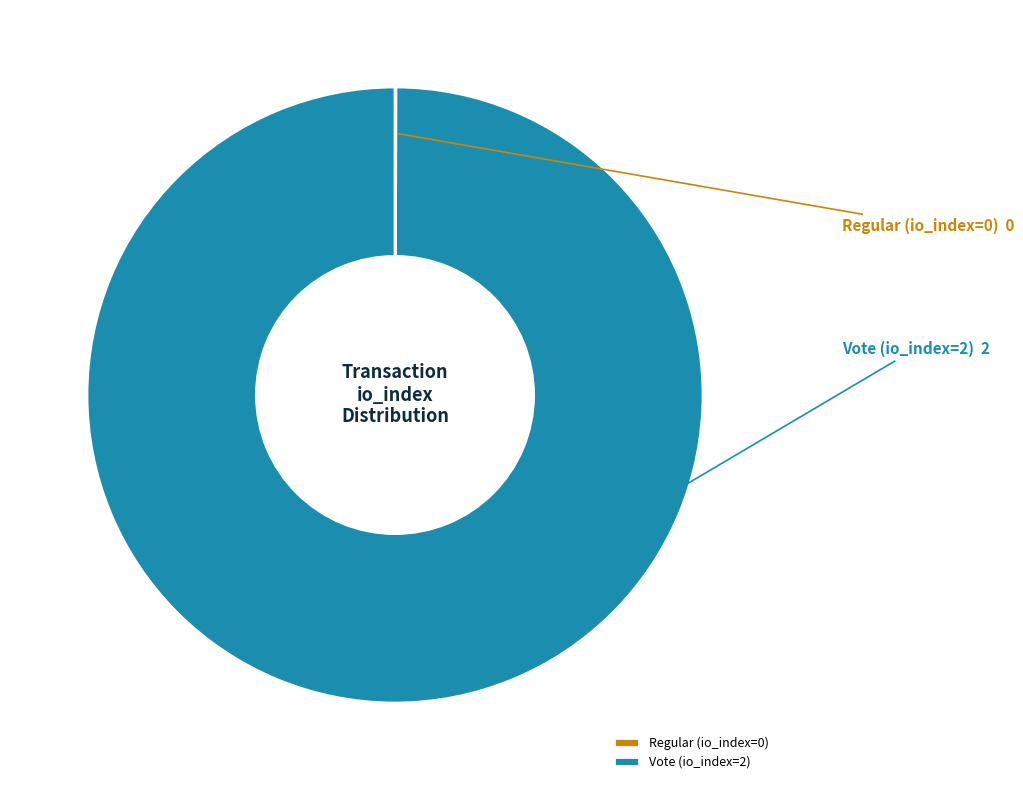

Is there a majority slice in this chart?

Yes